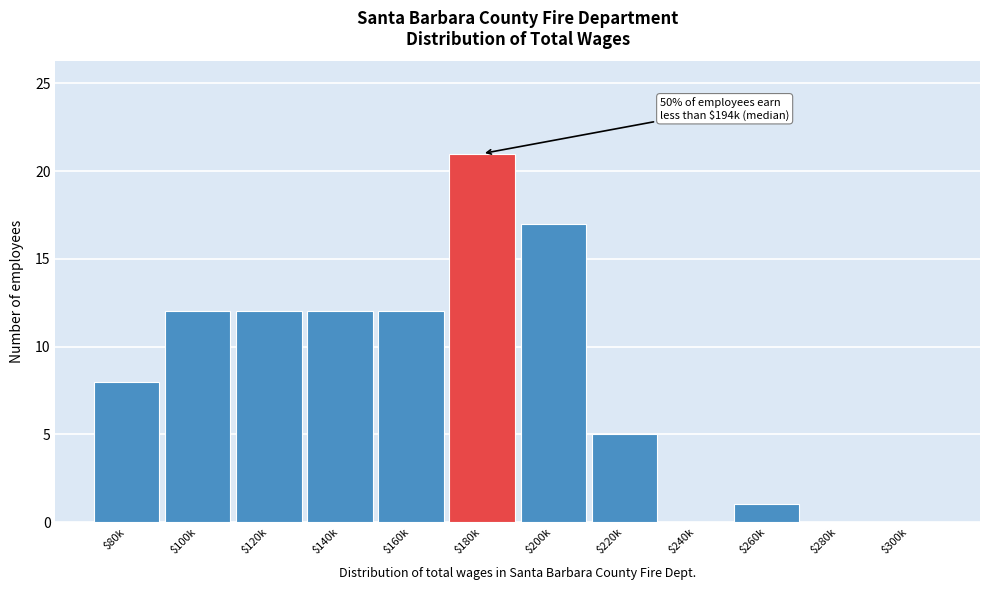

What is the sum of all values?

100